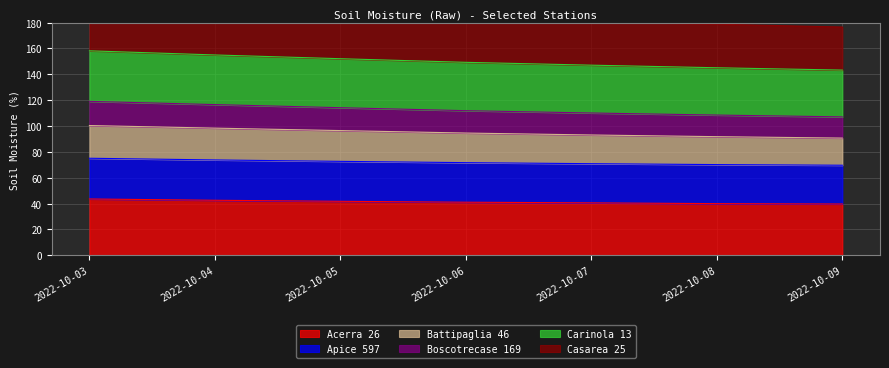

What is the difference between the second highest and minimum values in the Acerra 26 series?

2.9